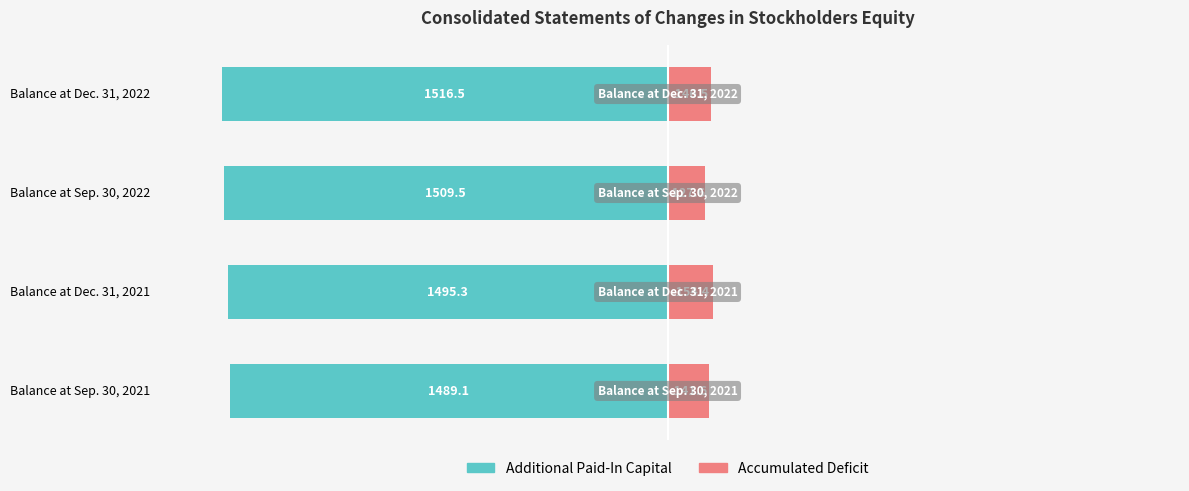

Count the number of data series in this chart.

2